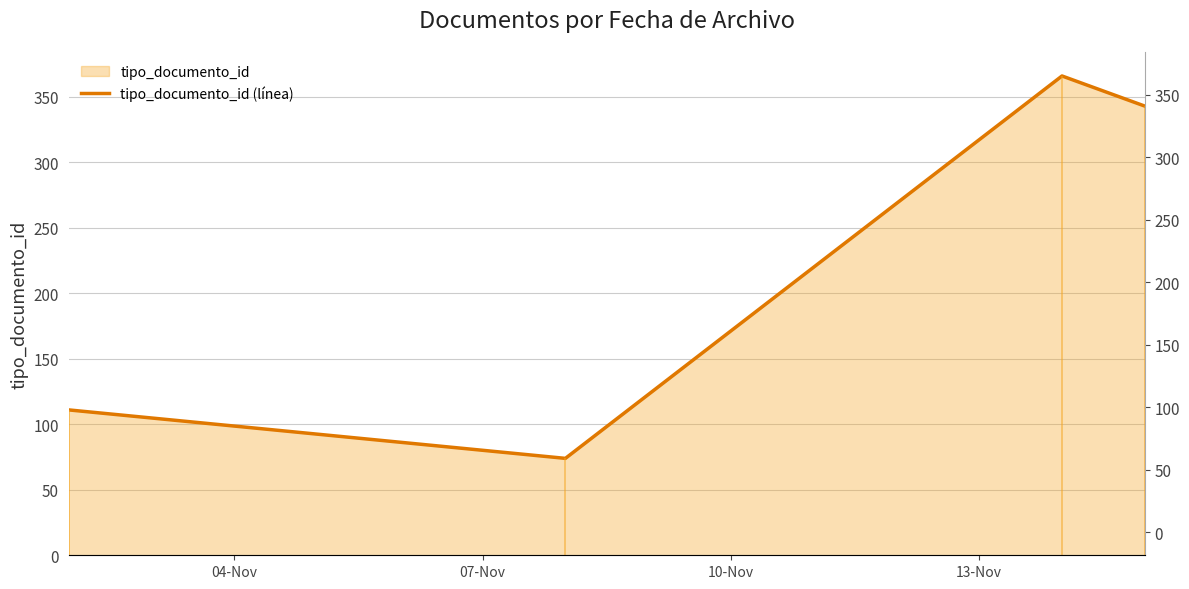

True or false: the data has more than 0 interior local peaks.

True